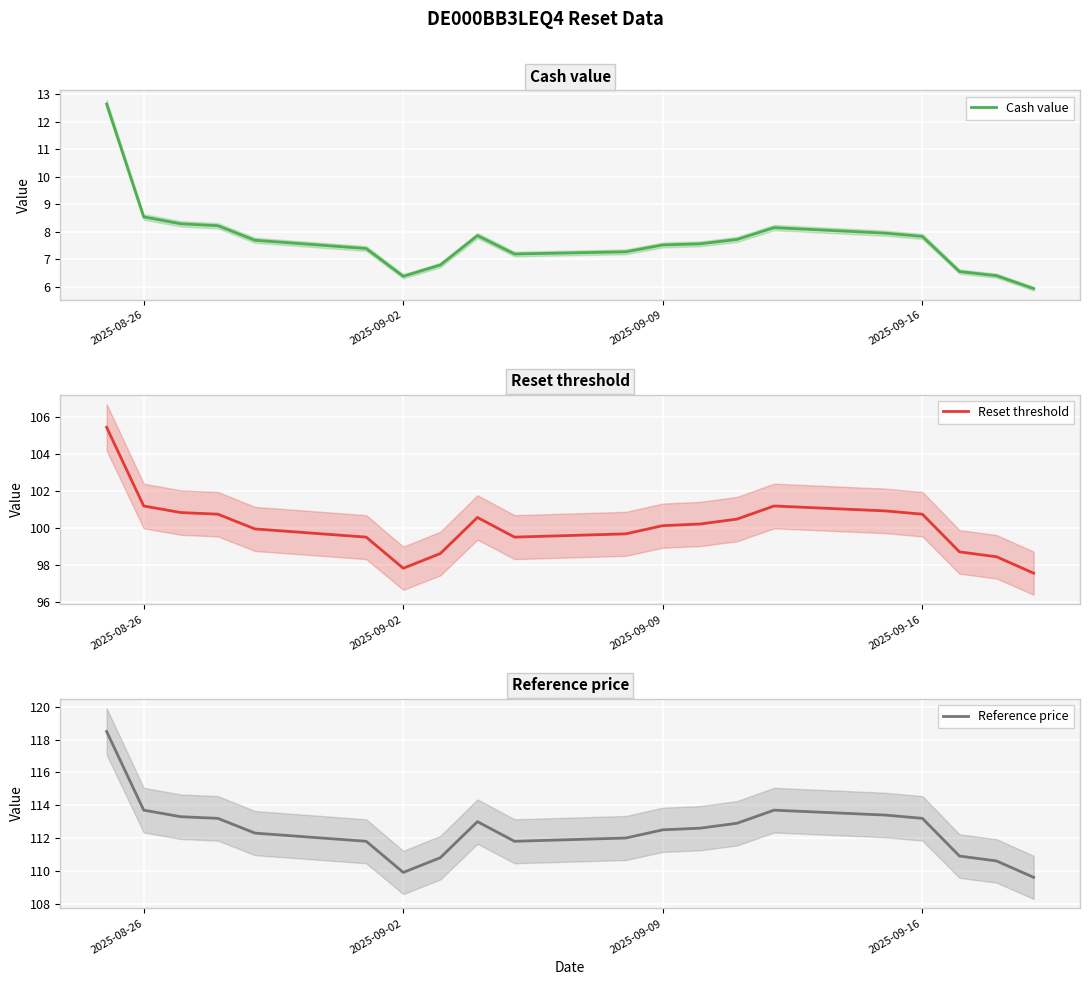

Is it true that Cash value equals 7.8 at 2025-09-16?

True